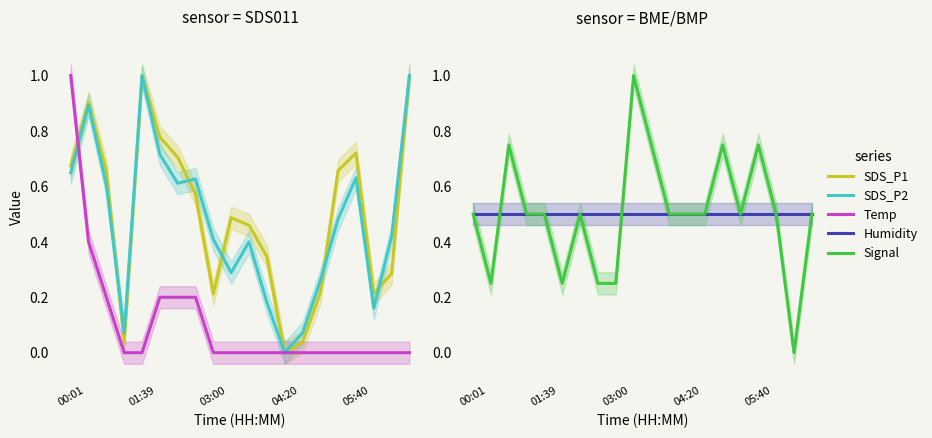

At how many categories does at least one series exceed 0?

20